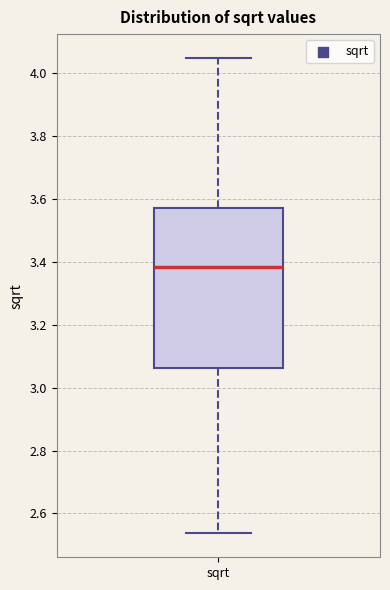

Where does the median line of the box for sqrt sit on the y-axis? The values are not printed on the chart, so give them approximately, as read against the axis.

3.38